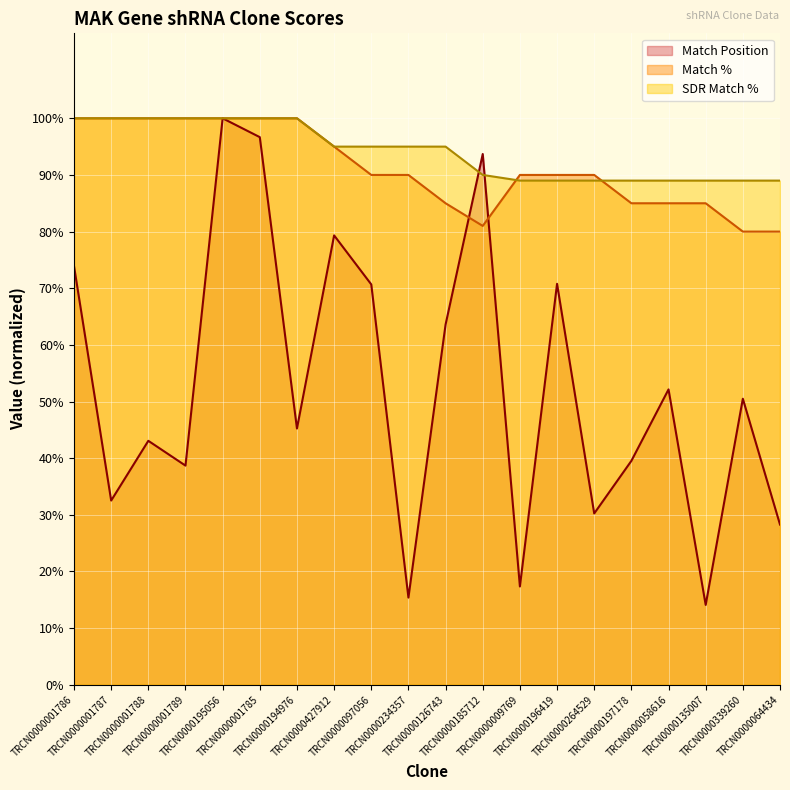

How many categories are shown in the chart?

20